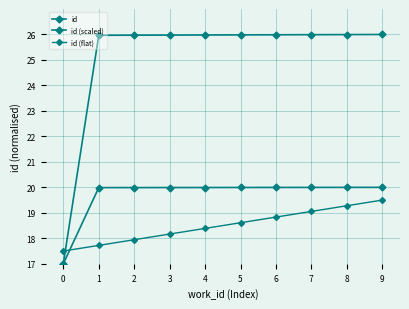

Does the chart have visible grid lines?

Yes